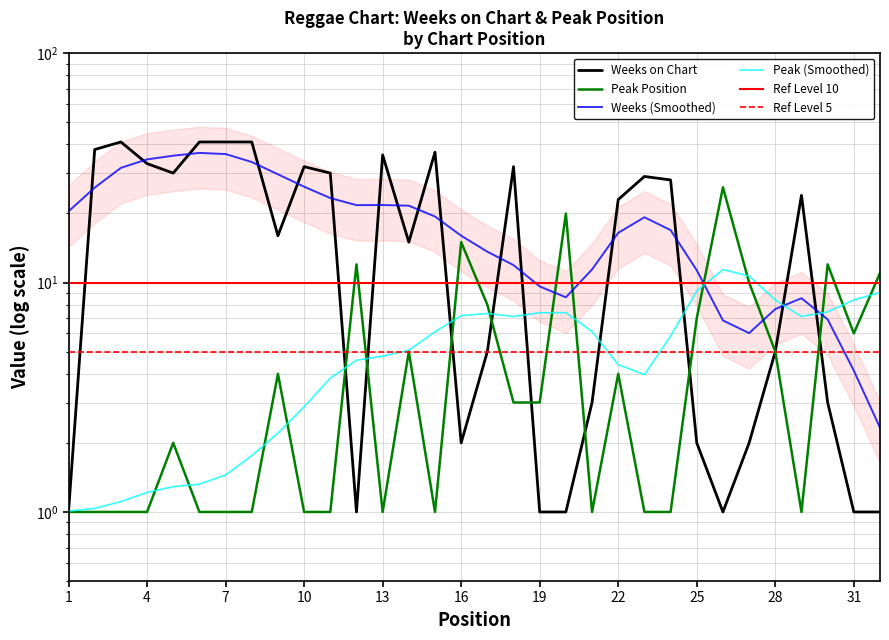

How many categories are shown in the chart?

32